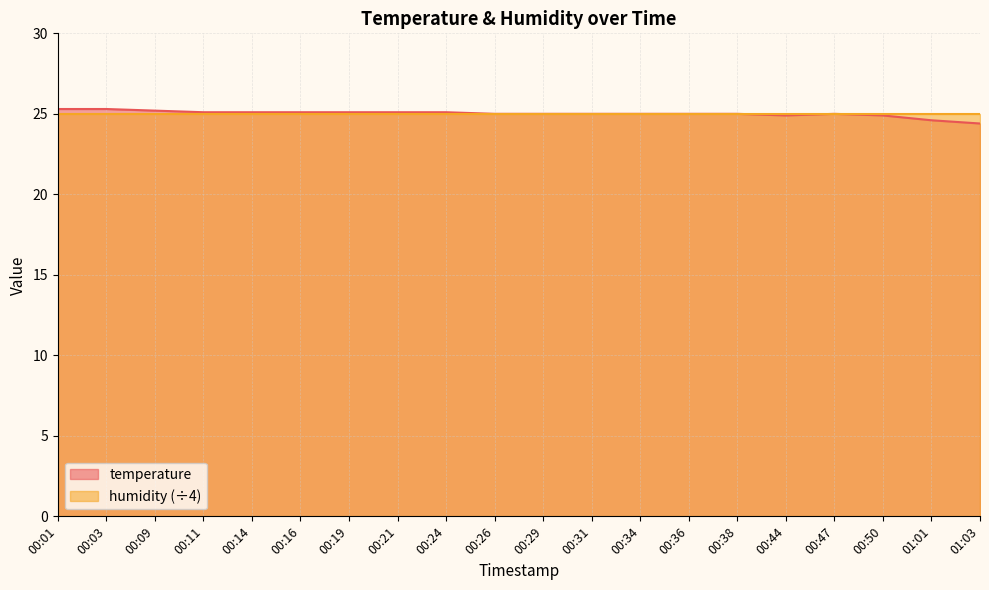

What is the ratio of the value at 00:01 to the value at 01:03?

1.0